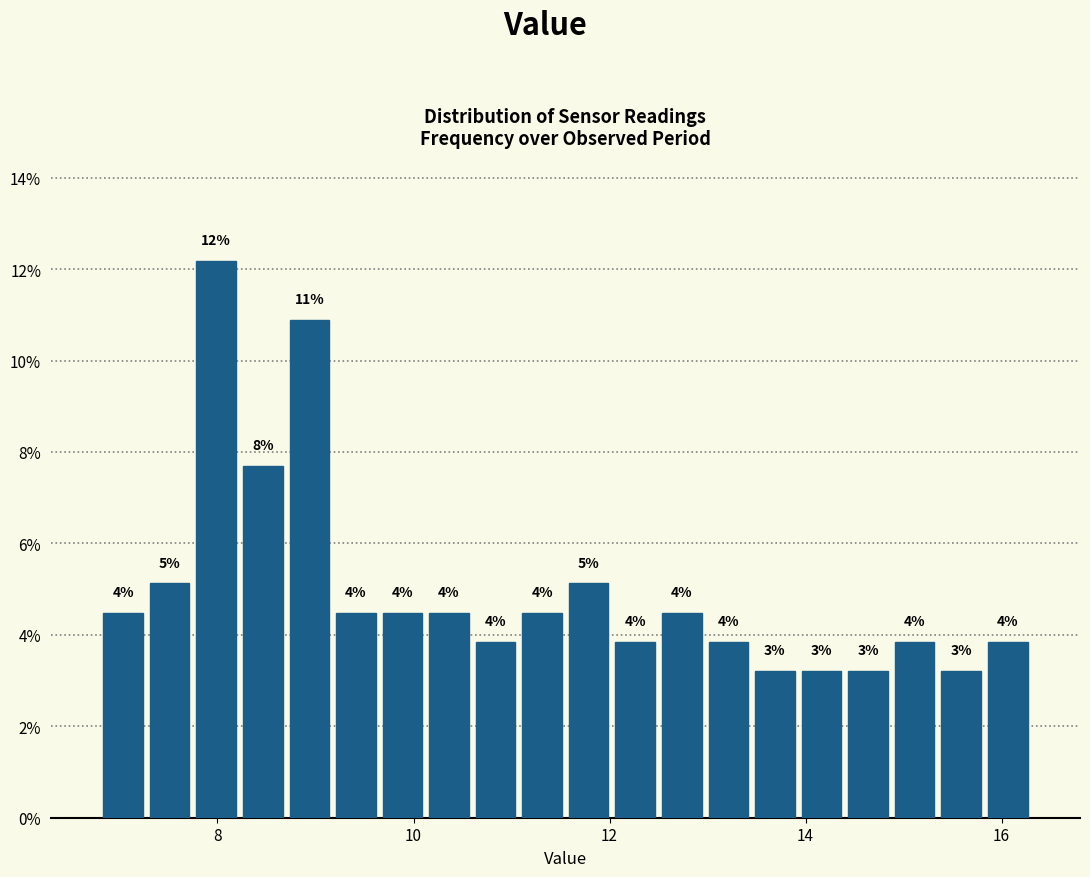

Read against the x-axis, roughly where is the centre of the tallest bar?

8.0